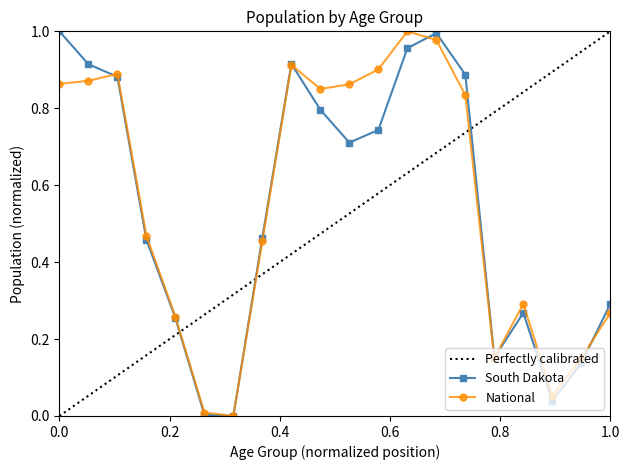

Does the chart have visible grid lines?

No